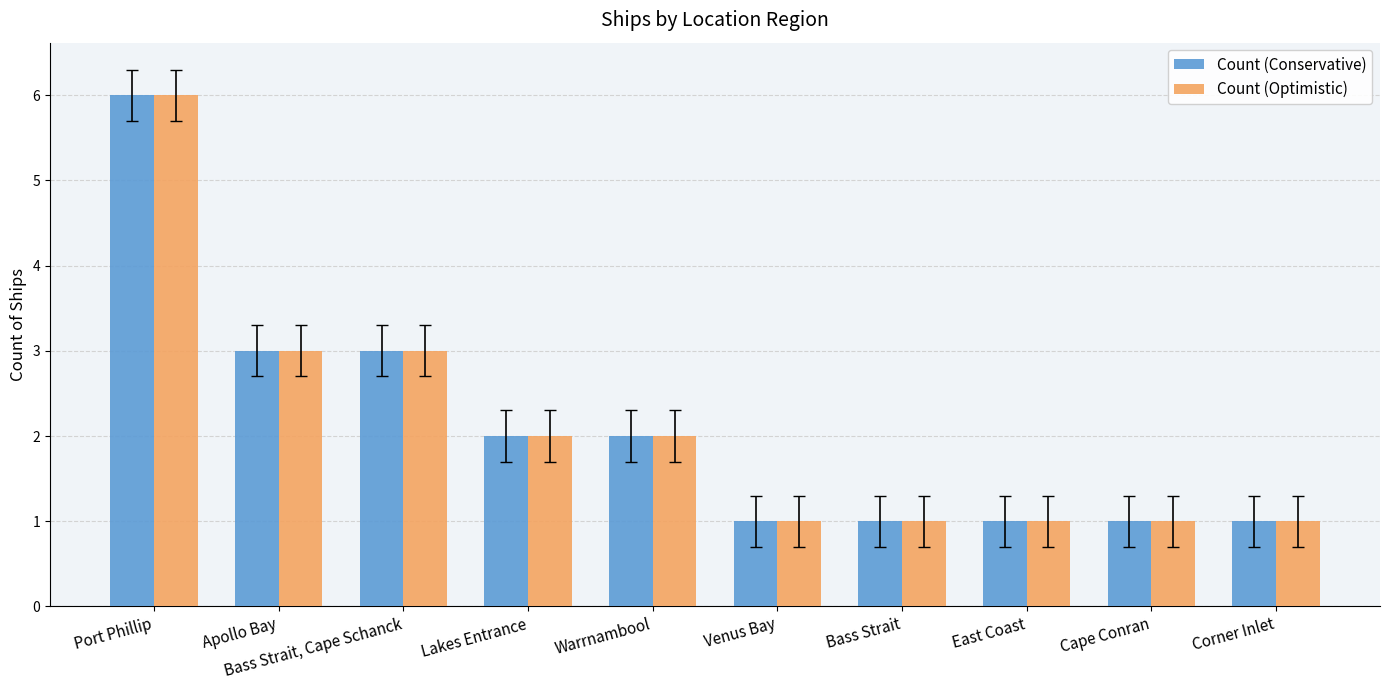

How many bars are there in total?

20